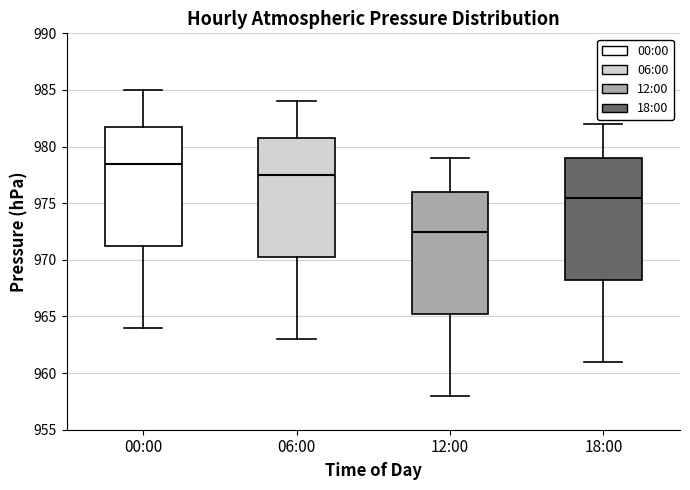

Reading left to right, read every box against the y-axis: the position of its median line, the range the box covers, and the ends of its whiskers. The values are not printed on the chart, so give them approximately, as read against the axis.

00:00: median 978.5, box 971.5 to 982.0, whiskers 964.0 to 985.0
06:00: median 977.5, box 970.5 to 981.0, whiskers 963.0 to 984.0
12:00: median 972.5, box 965.5 to 976.0, whiskers 958.0 to 979.0
18:00: median 975.5, box 968.5 to 979.0, whiskers 961.0 to 982.0